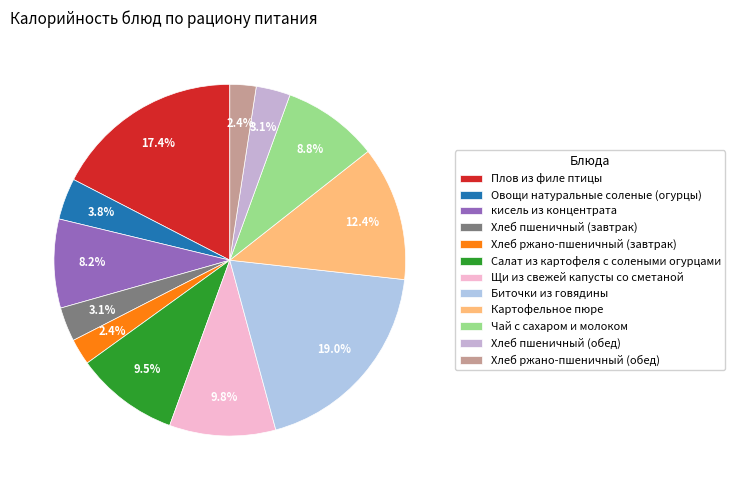

Which has a higher value, Хлеб пшеничный (обед) or Салат из картофеля с солеными огурцами?

Салат из картофеля с солеными огурцами